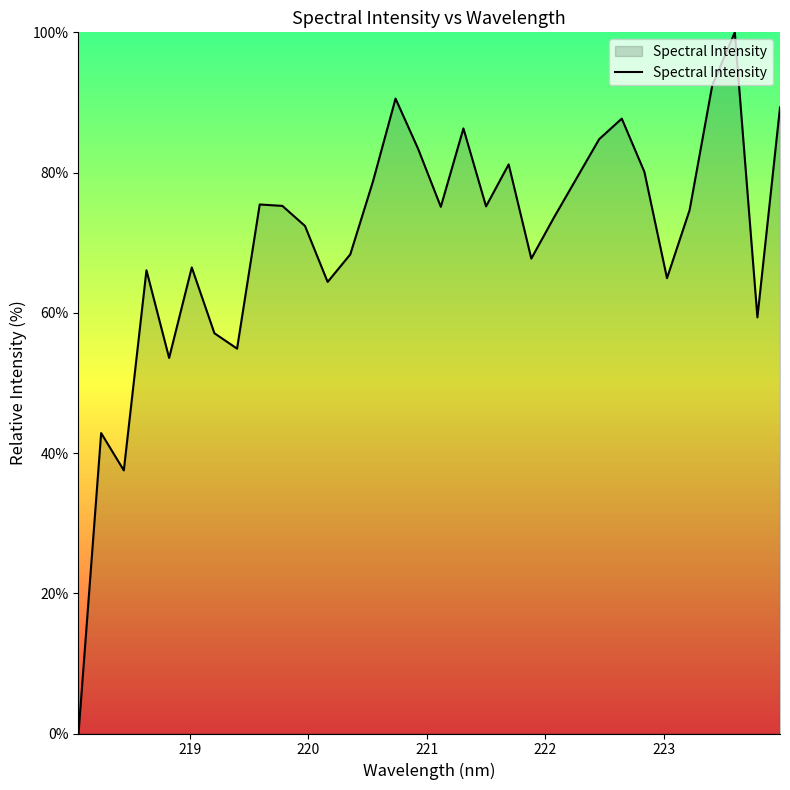

What is the greatest value displayed?

100.0